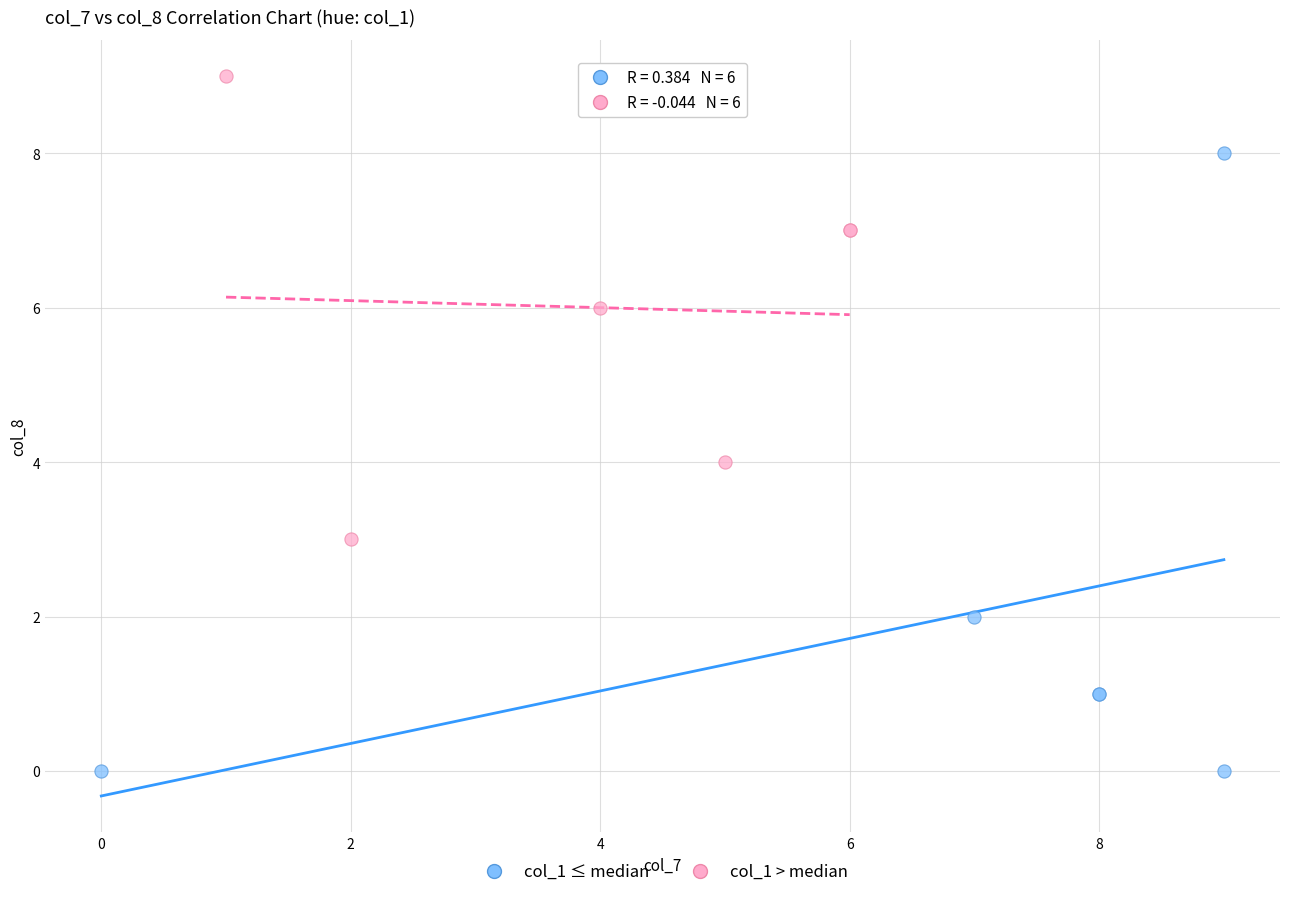

Which series reaches the maximum Y coordinate?

col_1 > median